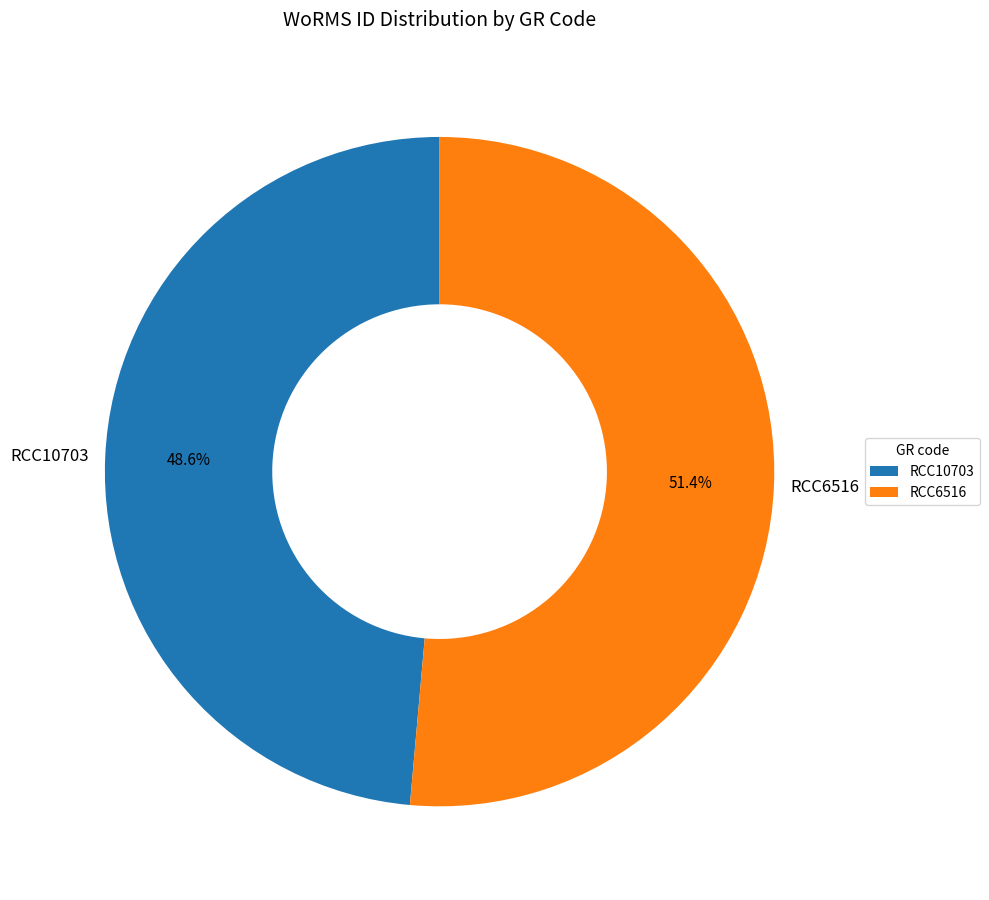

Approximately how many times larger is the value at RCC10703 compared to RCC6516?

0.9